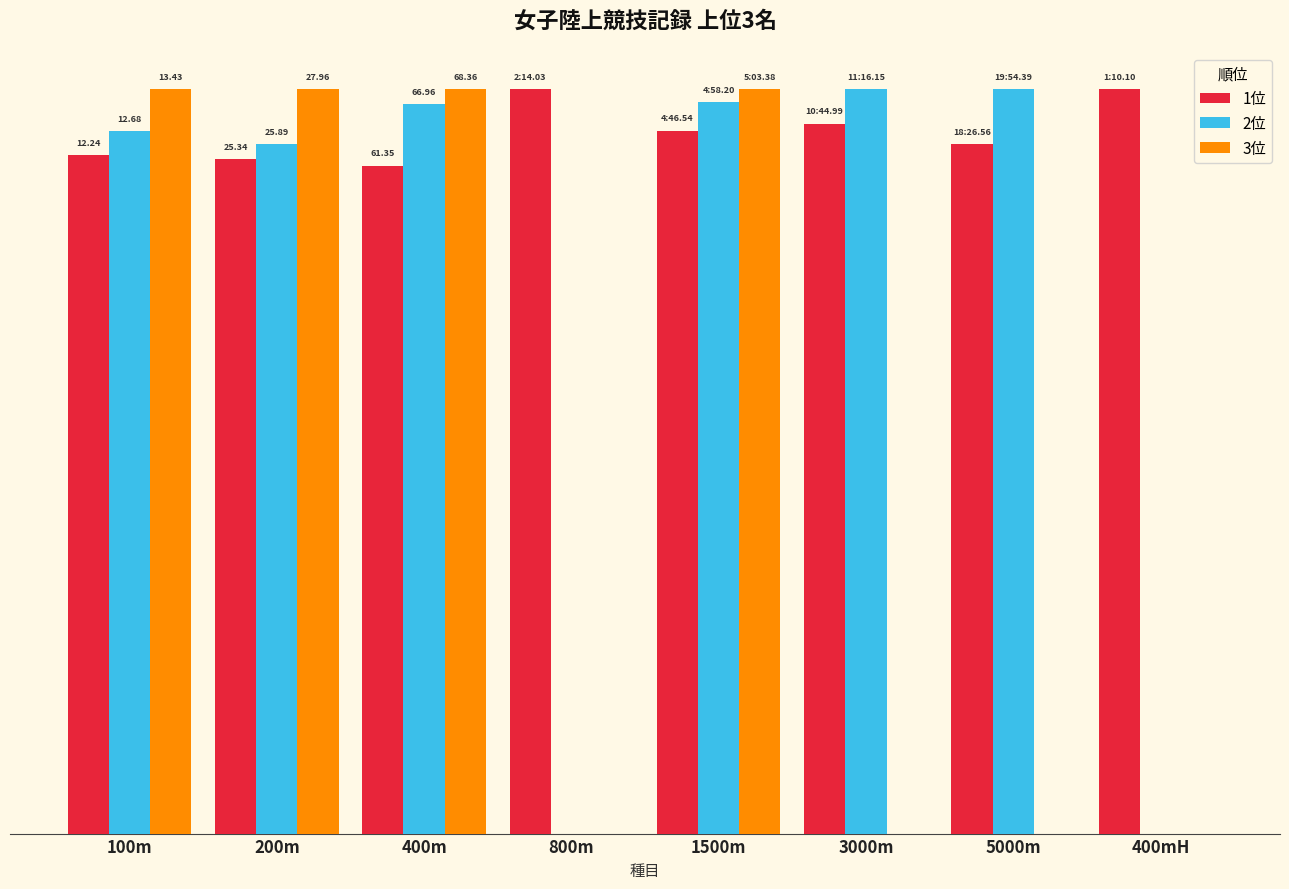

The 3位 series shows 15.8 at 200m. True or false?

False